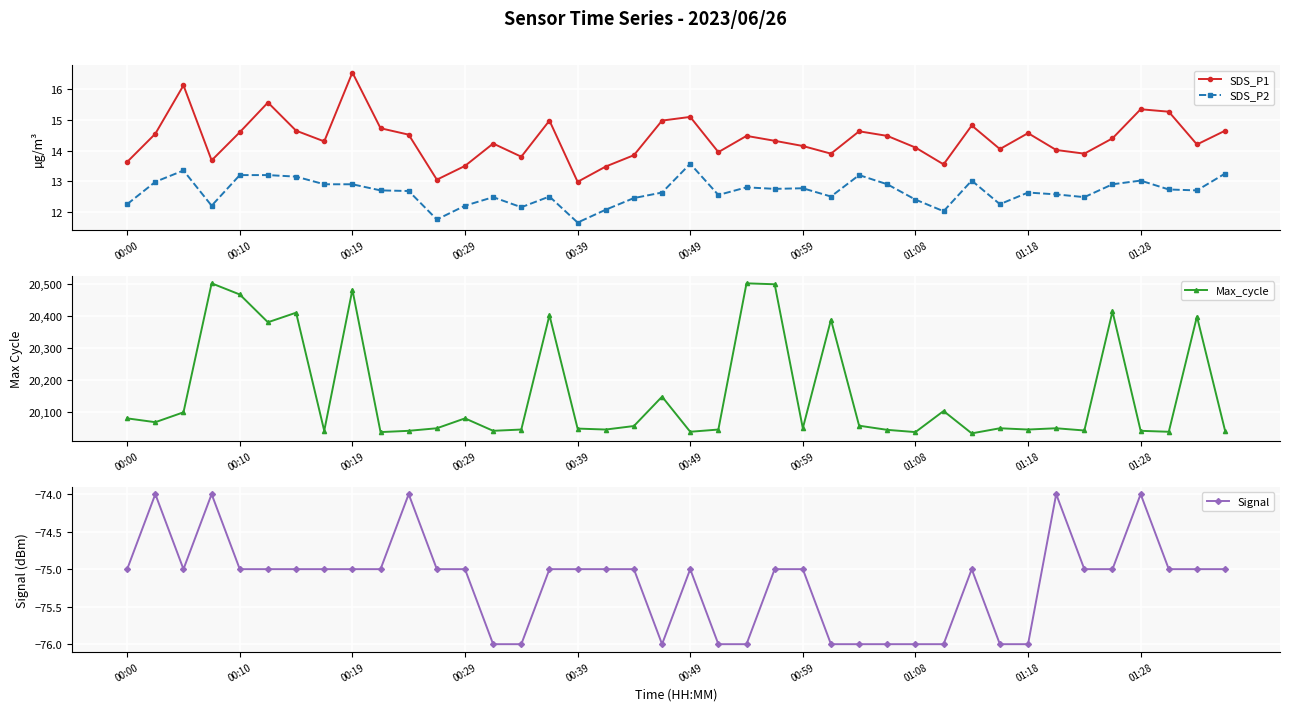

True or false: SDS_P2 has a value of 13.2 at 00:10.

True